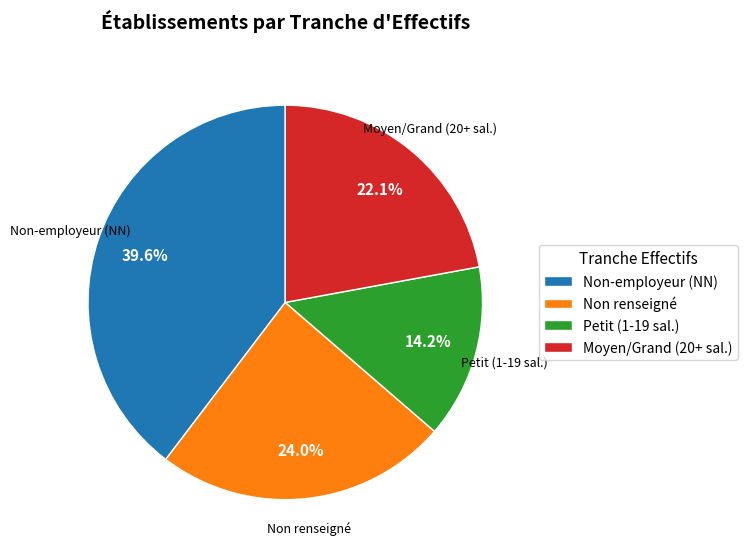

What percentage do Moyen/Grand (20+ sal.) and Petit (1-19 sal.) together represent?

36.3%